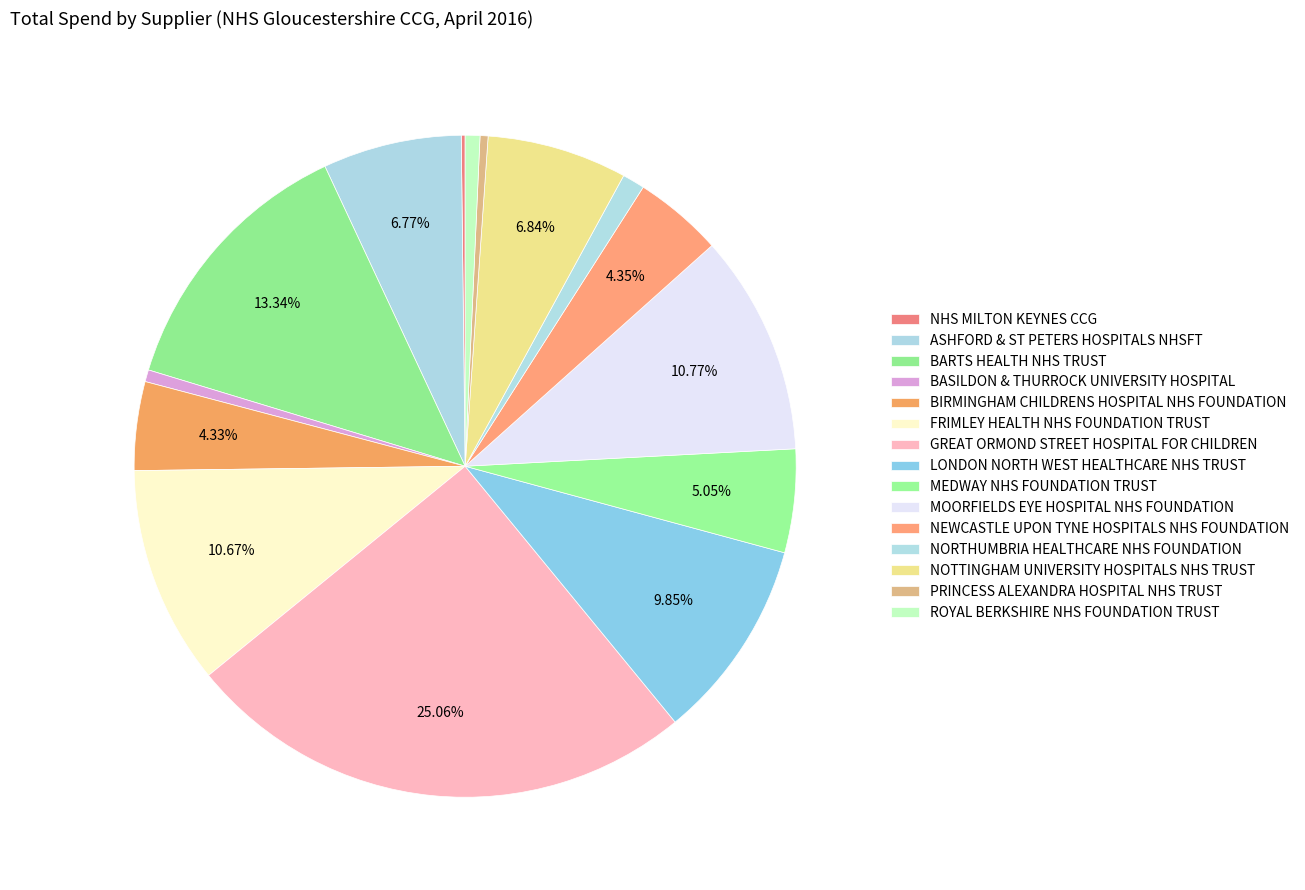

Is the sum of BASILDON & THURROCK UNIVERSITY HOSPITAL and FRIMLEY HEALTH NHS FOUNDATION TRUST greater than half?

No